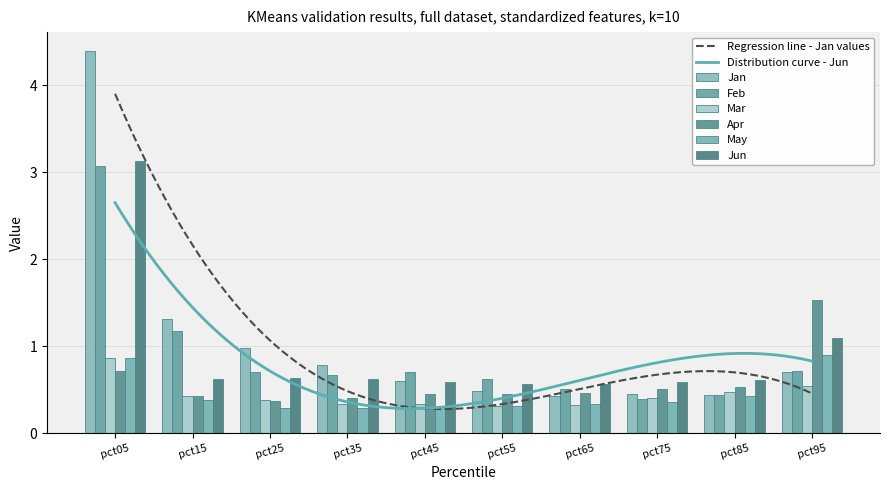

Reading left to right, list all the values displayed in this chart.

Jan: 4.4	1.3	1.0	0.8	0.6	0.5	0.4	0.5	0.4	0.7
Feb: 3.1	1.2	0.7	0.7	0.7	0.6	0.5	0.4	0.4	0.7
Mar: 0.9	0.4	0.4	0.3	0.3	0.3	0.3	0.4	0.5	0.5
Apr: 0.7	0.4	0.4	0.4	0.4	0.5	0.5	0.5	0.5	1.5
May: 0.9	0.4	0.3	0.3	0.3	0.3	0.3	0.4	0.4	0.9
Jun: 3.1	0.6	0.6	0.6	0.6	0.6	0.6	0.6	0.6	1.1